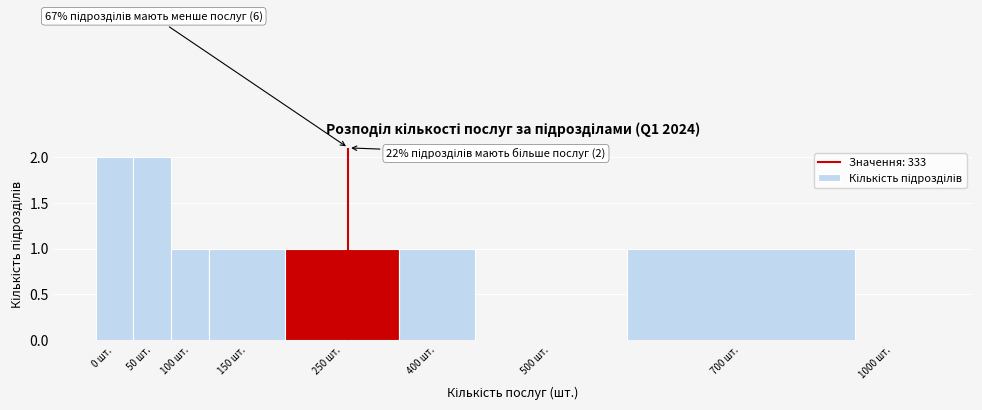

Reading left to right, transcribe all the data shown in this chart.

0 шт.=2	50 шт.=2	100 шт.=1	150 шт.=1	250 шт.=1	400 шт.=1	500 шт.=0	700 шт.=1	1000 шт.=0